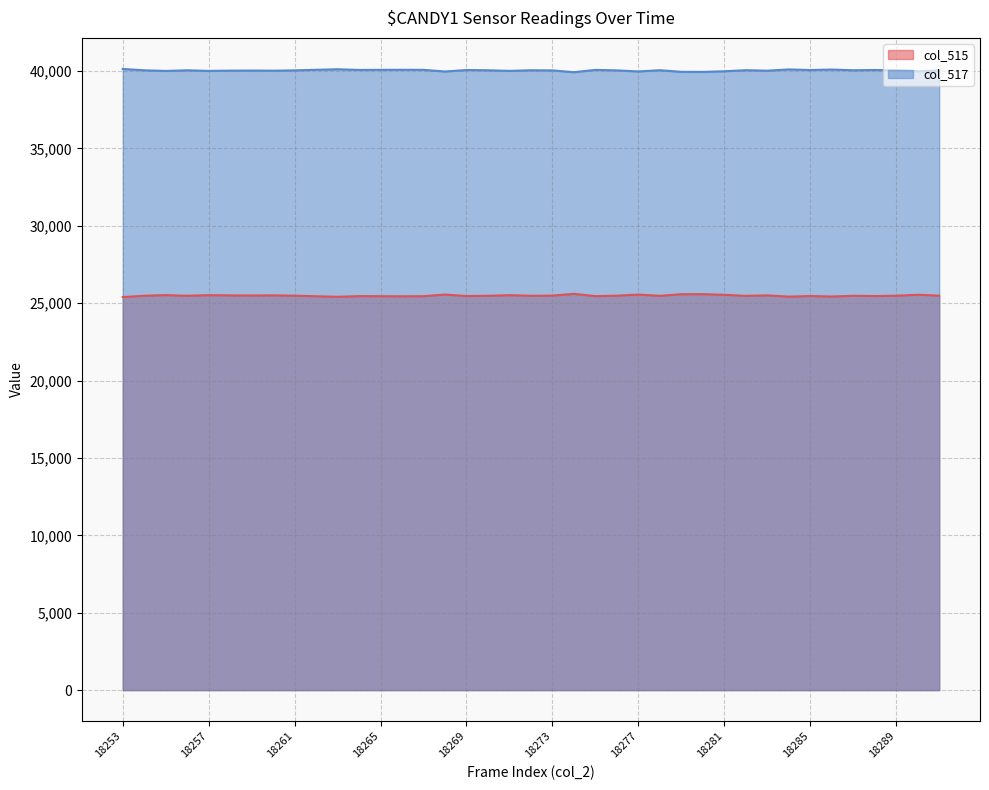

How many distinct data groups are displayed?

2